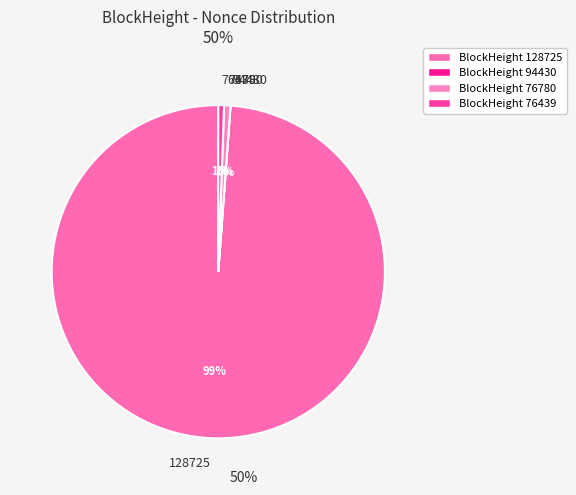

Is there any slice that represents more than half of the pie?

Yes